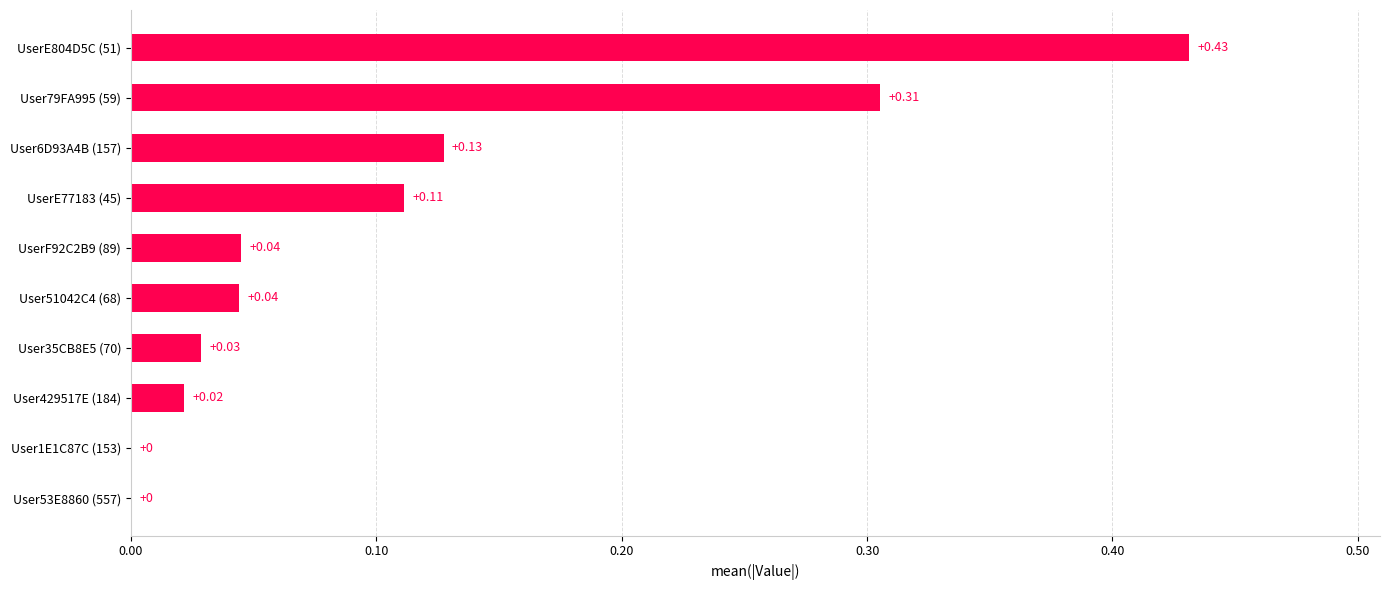

Which has a higher value, User6D93A4B (157) or UserE804D5C (51)?

UserE804D5C (51)